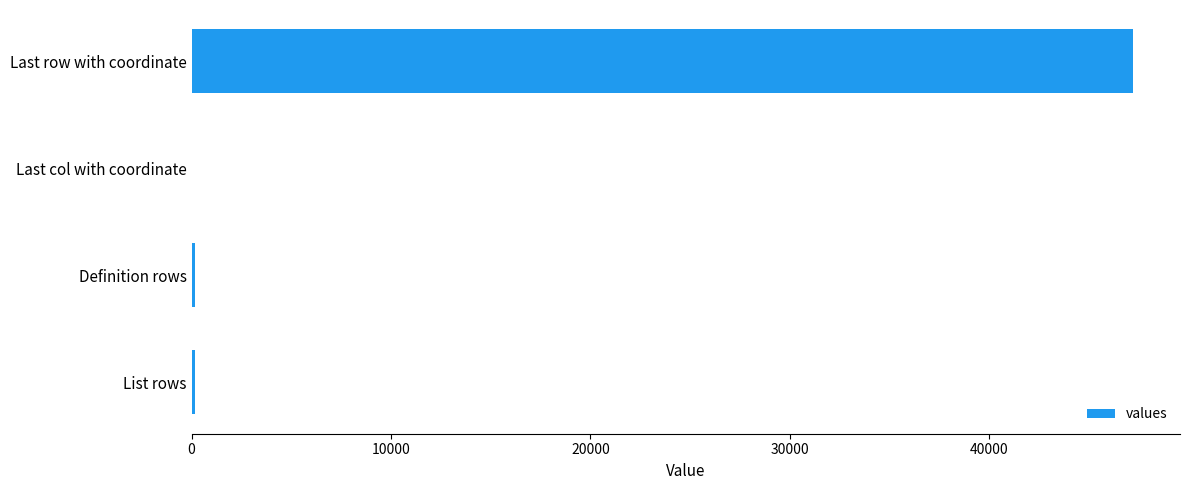

Between Last row with coordinate and Definition rows, which is larger?

Last row with coordinate